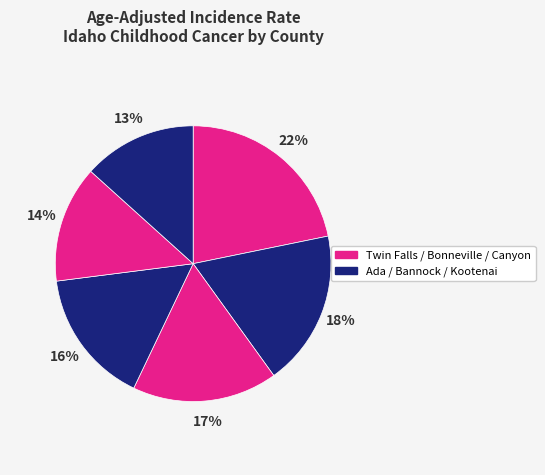

How many segments does this pie chart have?

6